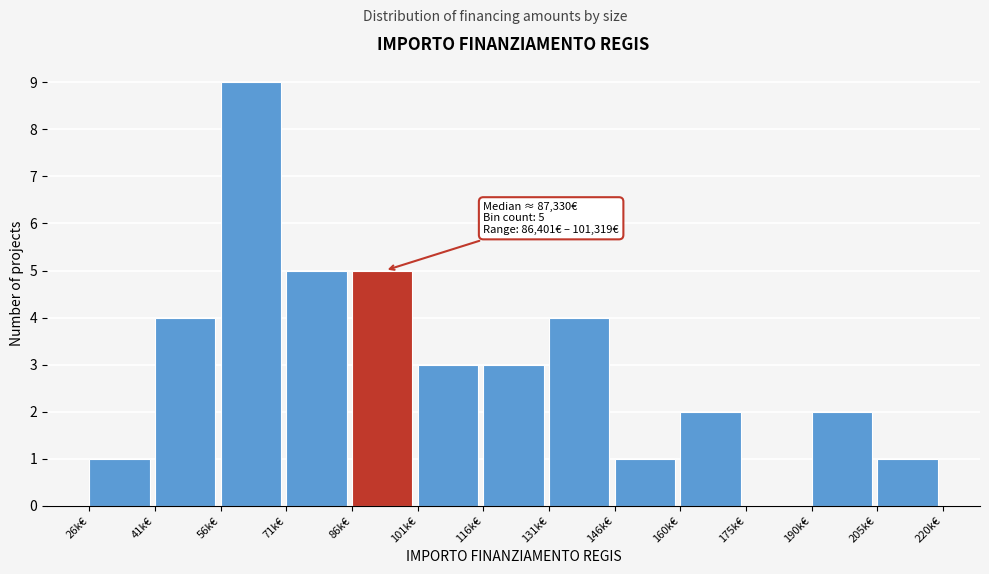

Reading left to right, list all the values displayed in this chart.

26k€=1	41k€=4	56k€=9	71k€=5	86k€=5	101k€=3	116k€=3	131k€=4	146k€=1	160k€=2	175k€=0	190k€=2	205k€=1